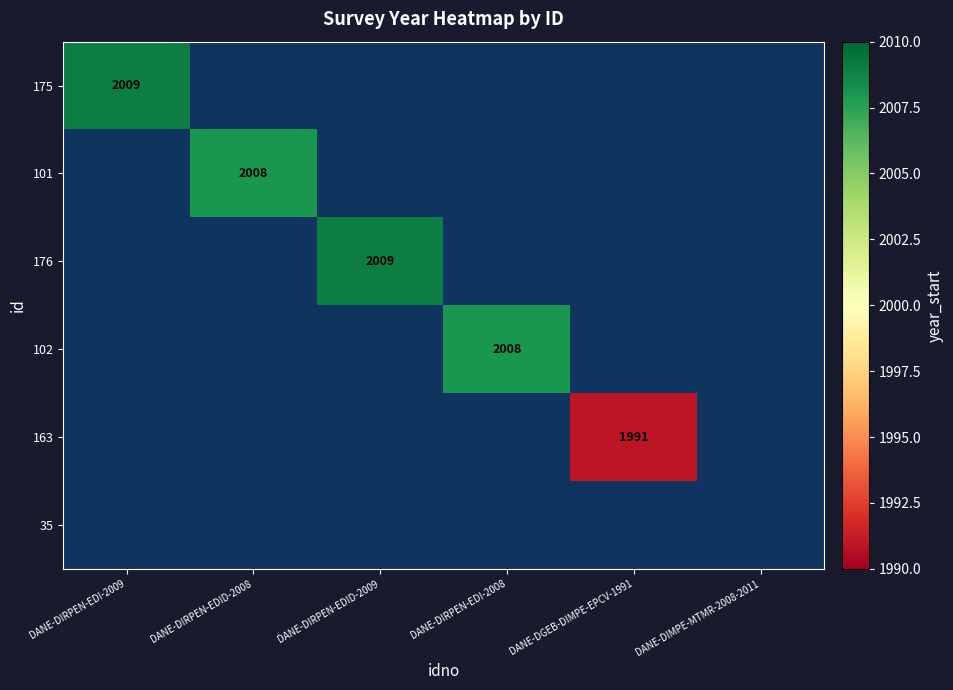

Which has a higher value, DANE-DIRPEN-EDID-2008 or DANE-DIRPEN-EDI-2008?

DANE-DIRPEN-EDI-2008